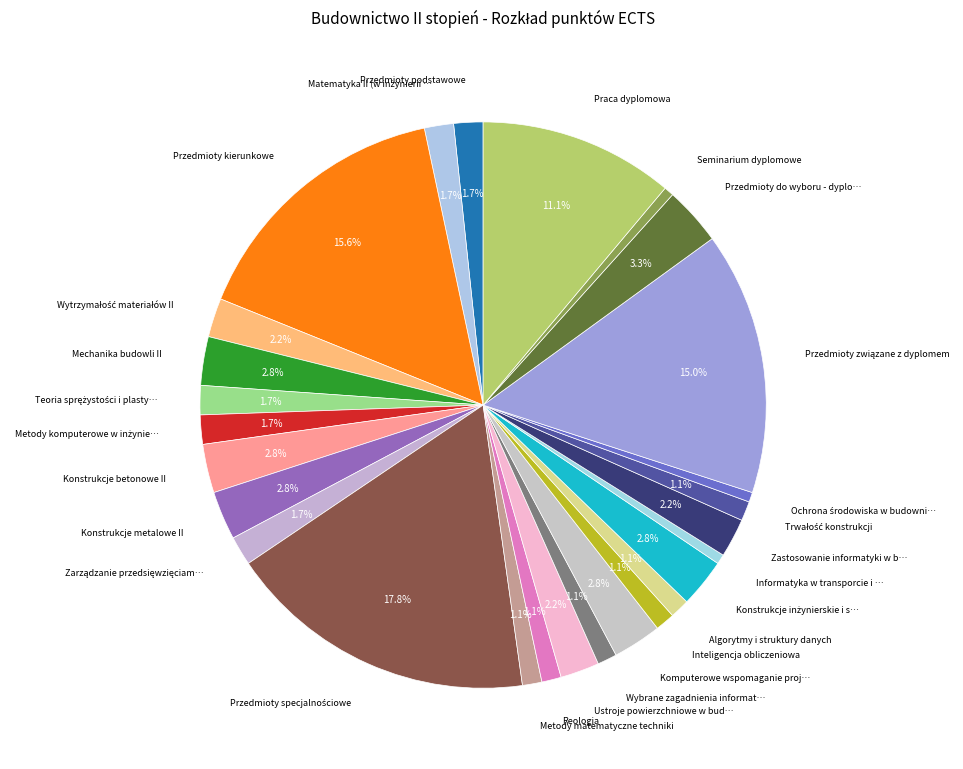

How many slices are in this pie chart?

27